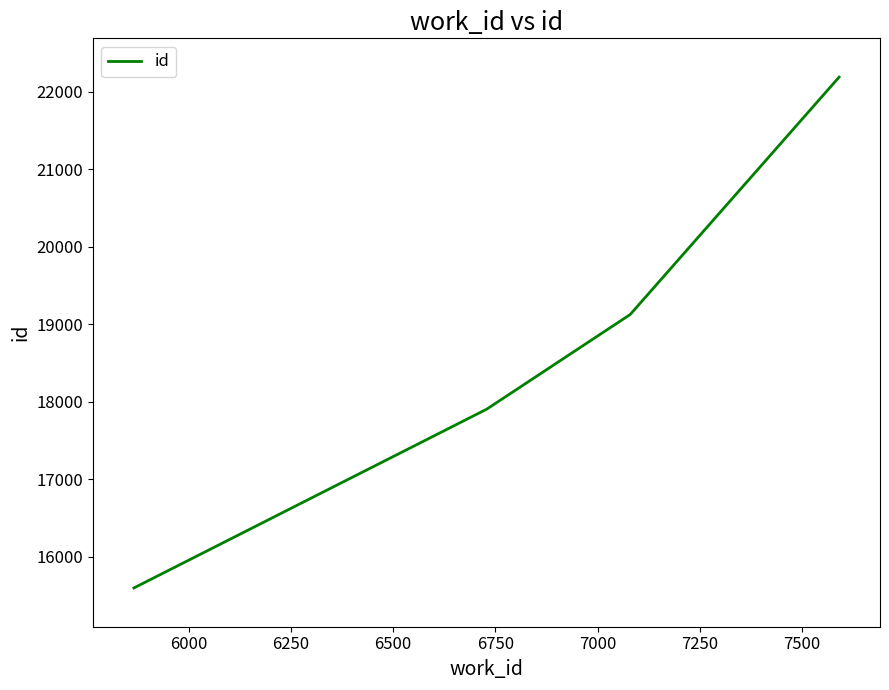

Is this an area chart (filled region under the line)?

No